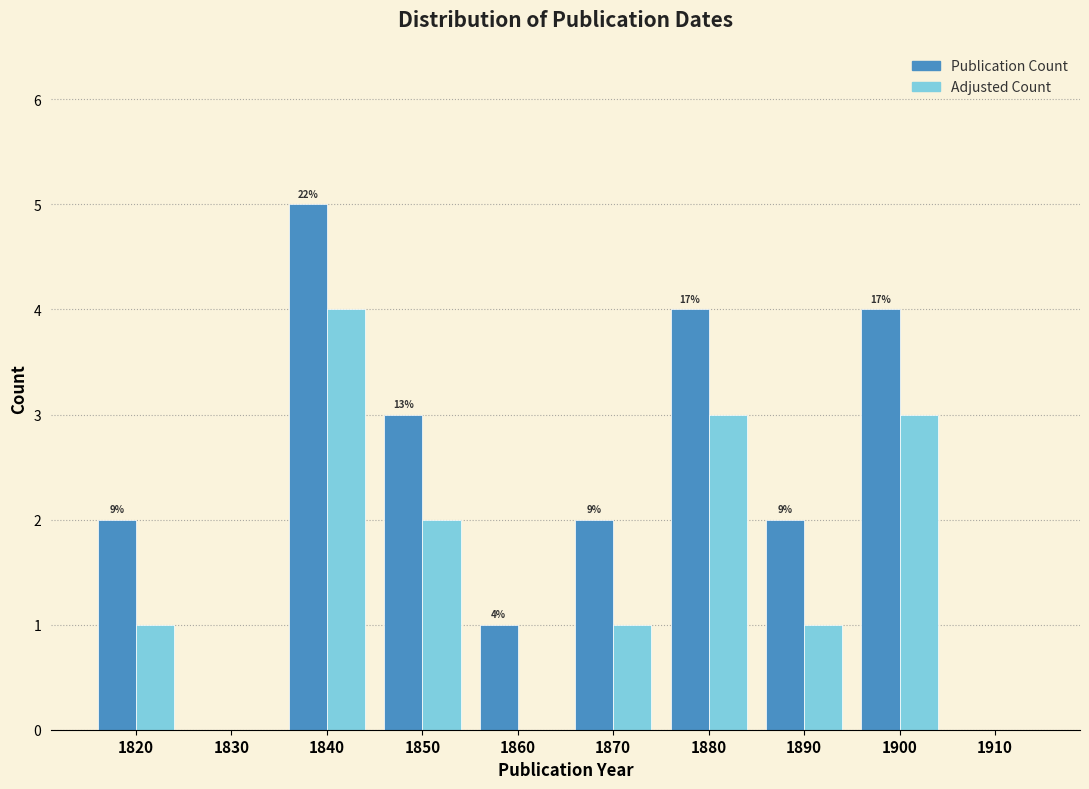

What is the greatest value displayed?

5